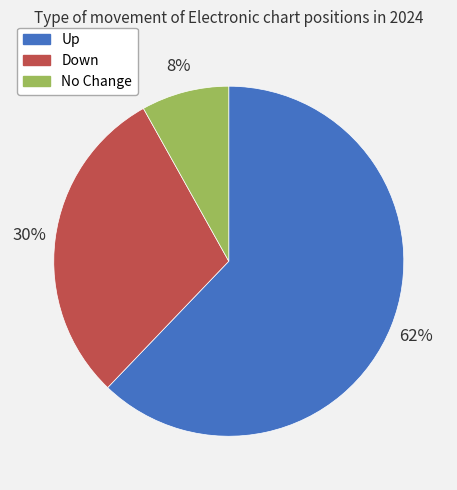

To the nearest percent, what is the difference between the largest and smallest slice percentages?

54%